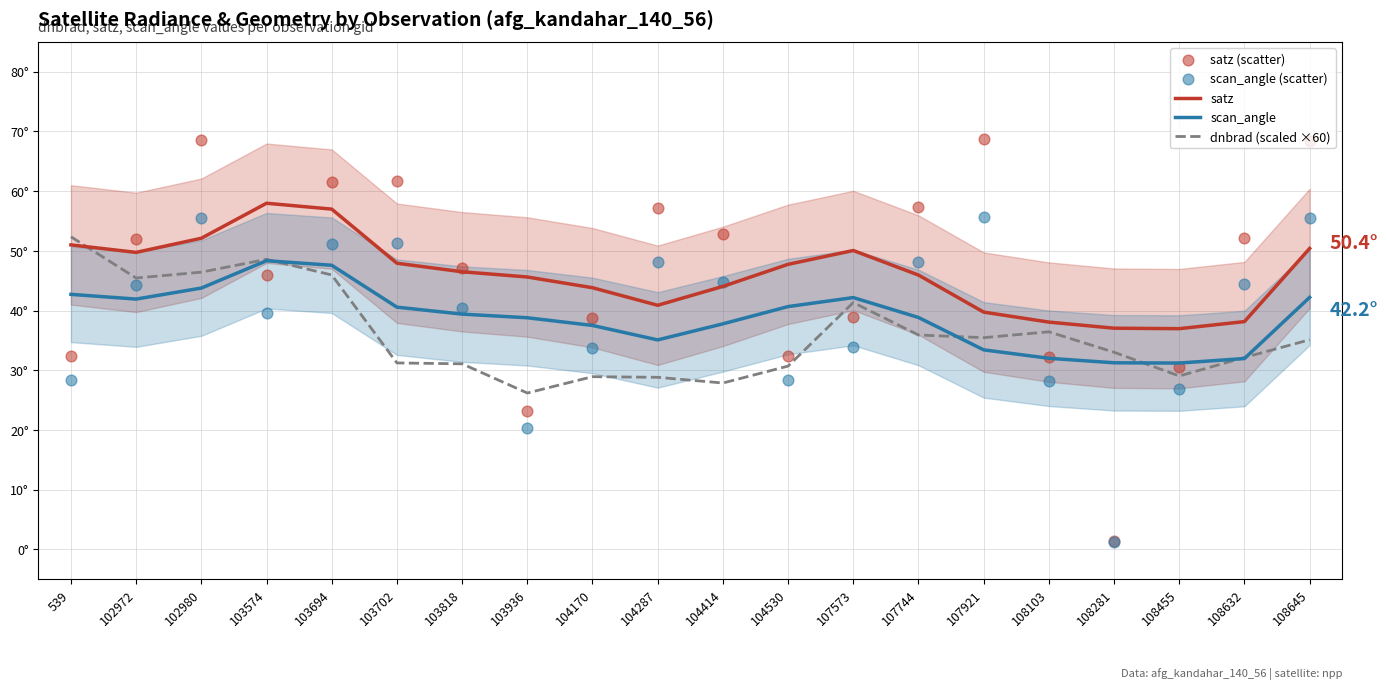

Which series has the largest Y range (max minus min)?

satz (scatter)